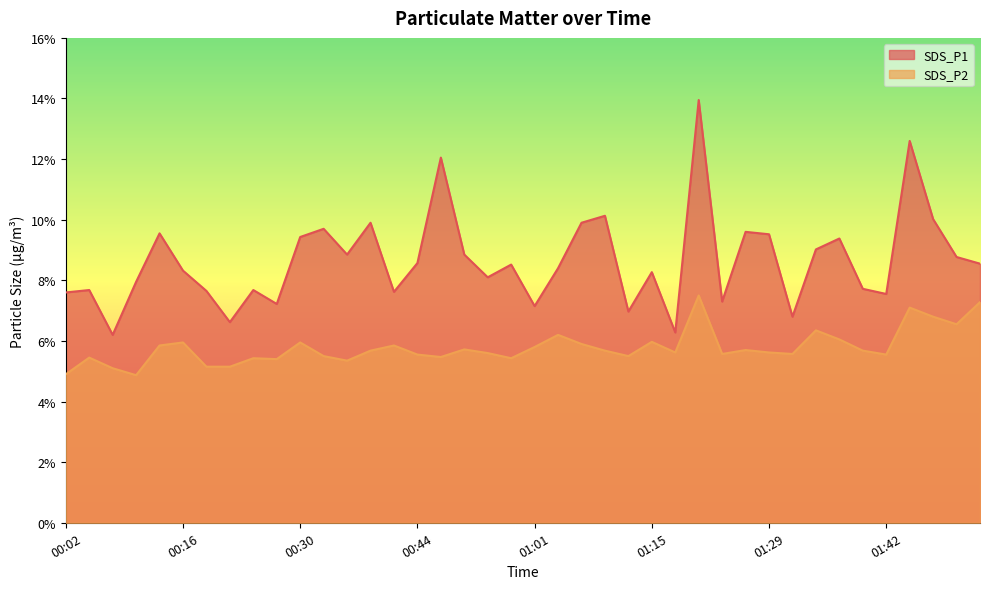

Reading left to right, extract all data points from this chart.

SDS_P1: 7.6	7.7	6.2	8.0	9.6	8.3	7.7	6.6	7.7	7.2	9.4	9.7	8.8	9.9	7.6	8.6	12.1	8.8	8.1	8.5	7.2	8.4	9.9	10.1	7.0	8.3	6.3	13.9	7.3	9.6	9.5	6.8	9.0	9.4	7.7	7.5	12.6	10.0	8.8	8.6
SDS_P2: 4.9	5.5	5.1	4.9	5.8	6.0	5.2	5.2	5.4	5.4	6.0	5.5	5.3	5.7	5.8	5.5	5.5	5.7	5.6	5.4	5.8	6.2	5.9	5.7	5.5	6.0	5.6	7.5	5.6	5.7	5.6	5.6	6.3	6.0	5.7	5.5	7.1	6.8	6.5	7.3